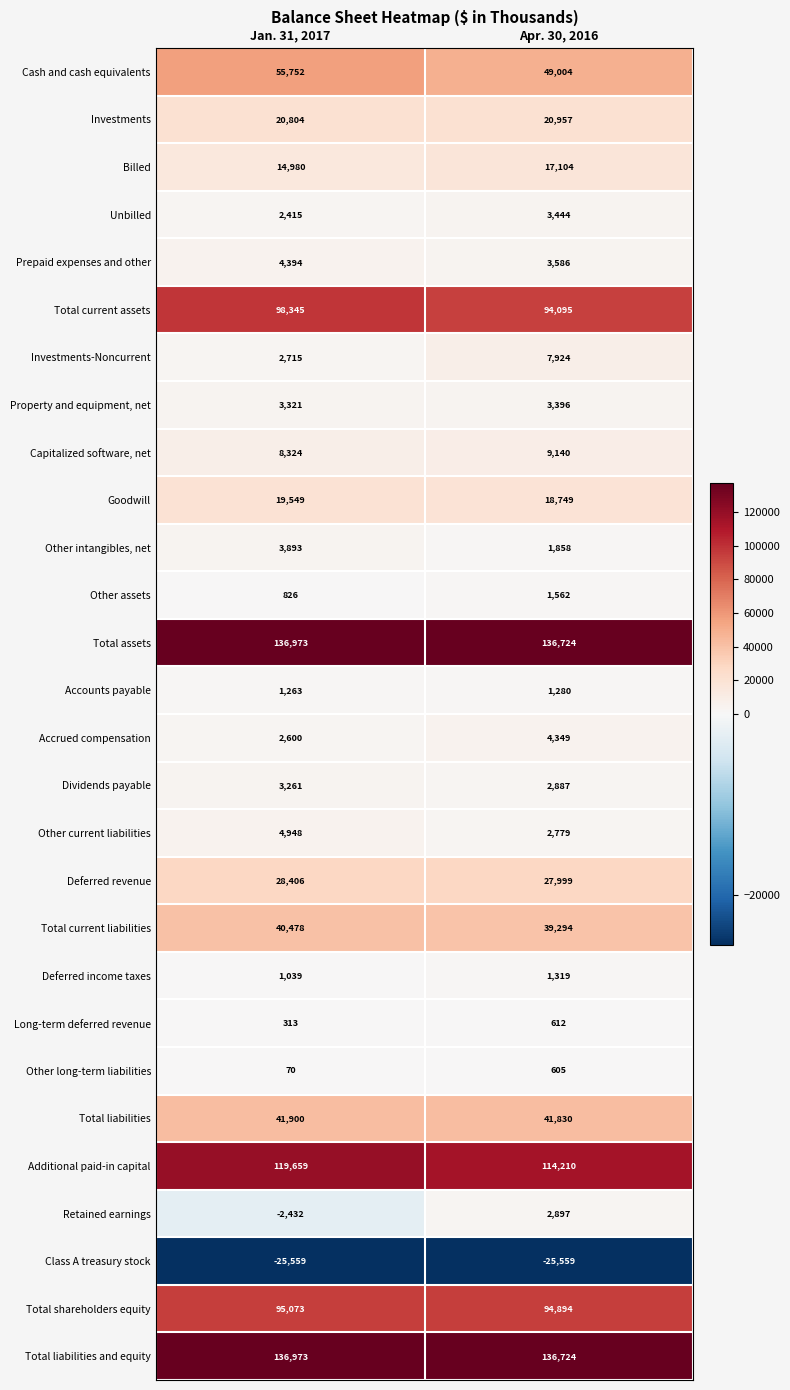

The Deferred income taxes series shows 1540 at Jan. 31, 2017. True or false?

False